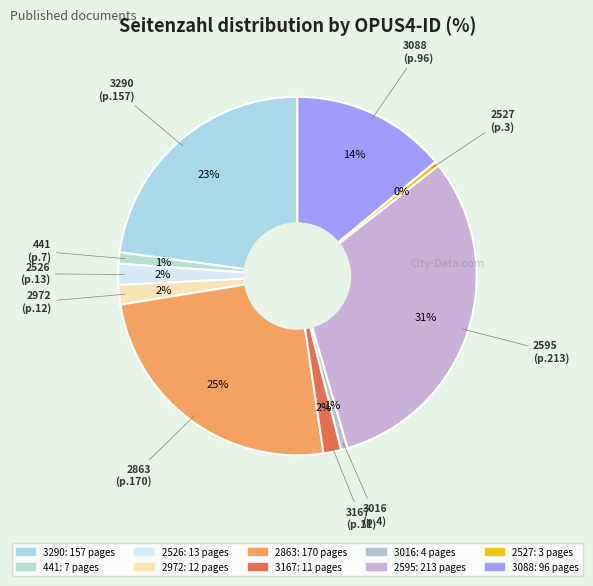

Rank the categories by value from highest to lowest.

2595 (213), 2863 (170), 3290 (157), 3088 (96), 2526 (13), 2972 (12), 3167 (11), 441 (7), 3016 (4), 2527 (3)